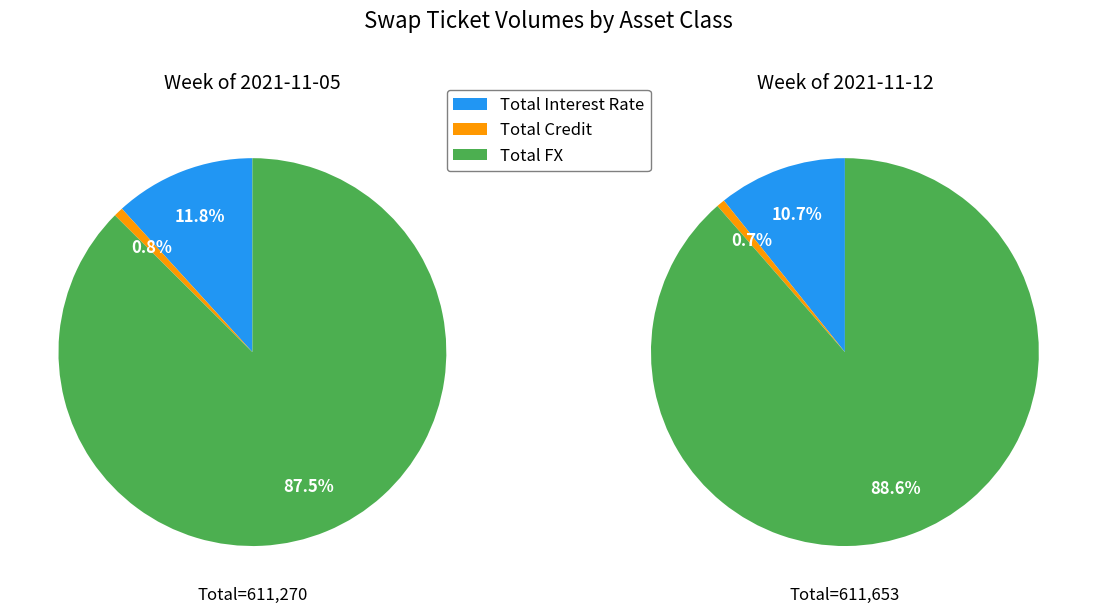

Which series has the largest range (max minus min)?

2021-11-12